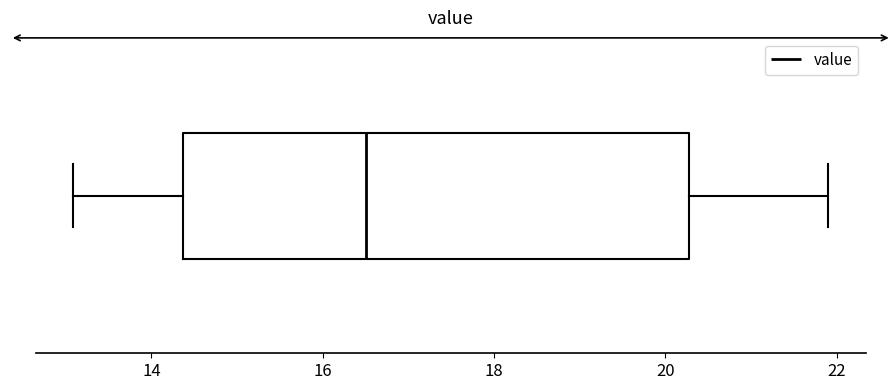

Where does the right whisker of the box end on the x-axis? The values are not printed on the chart, so give them approximately, as read against the axis.

22.0